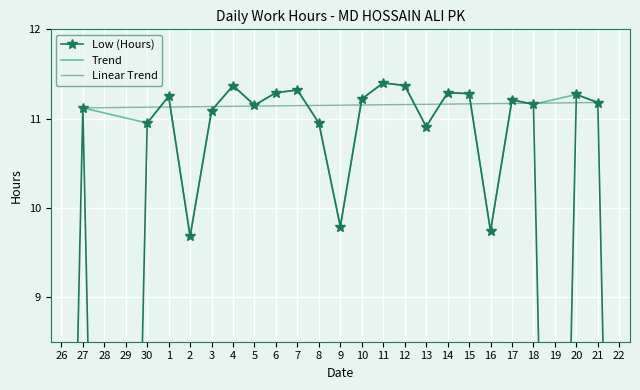

Reading right to left, extract all data points from this chart.

0.0	11.2	11.3	0.0	11.2	11.2	9.7	11.3	11.3	10.9	11.4	11.4	11.2	9.8	10.9	11.3	11.3	11.2	11.4	11.1	9.7	11.2	10.9	0.0	0.0	11.1	0.0